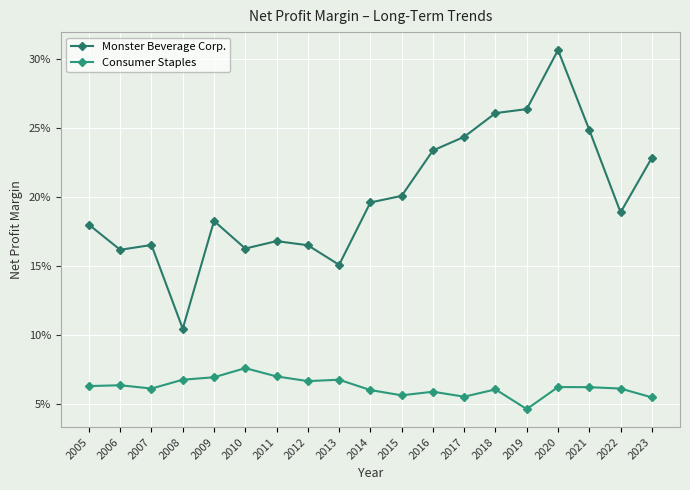

What is the approximate value of Consumer Staples at 2020?

0.1